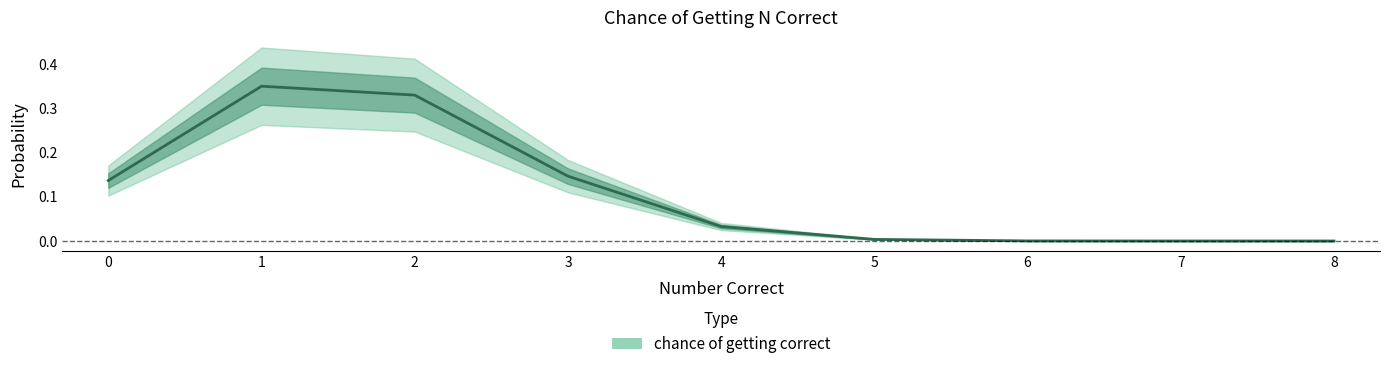

Reading left to right, list all the values displayed in this chart.

0.1	0.4	0.3	0.1	0.0	0.0	0.0	0.0	0.0